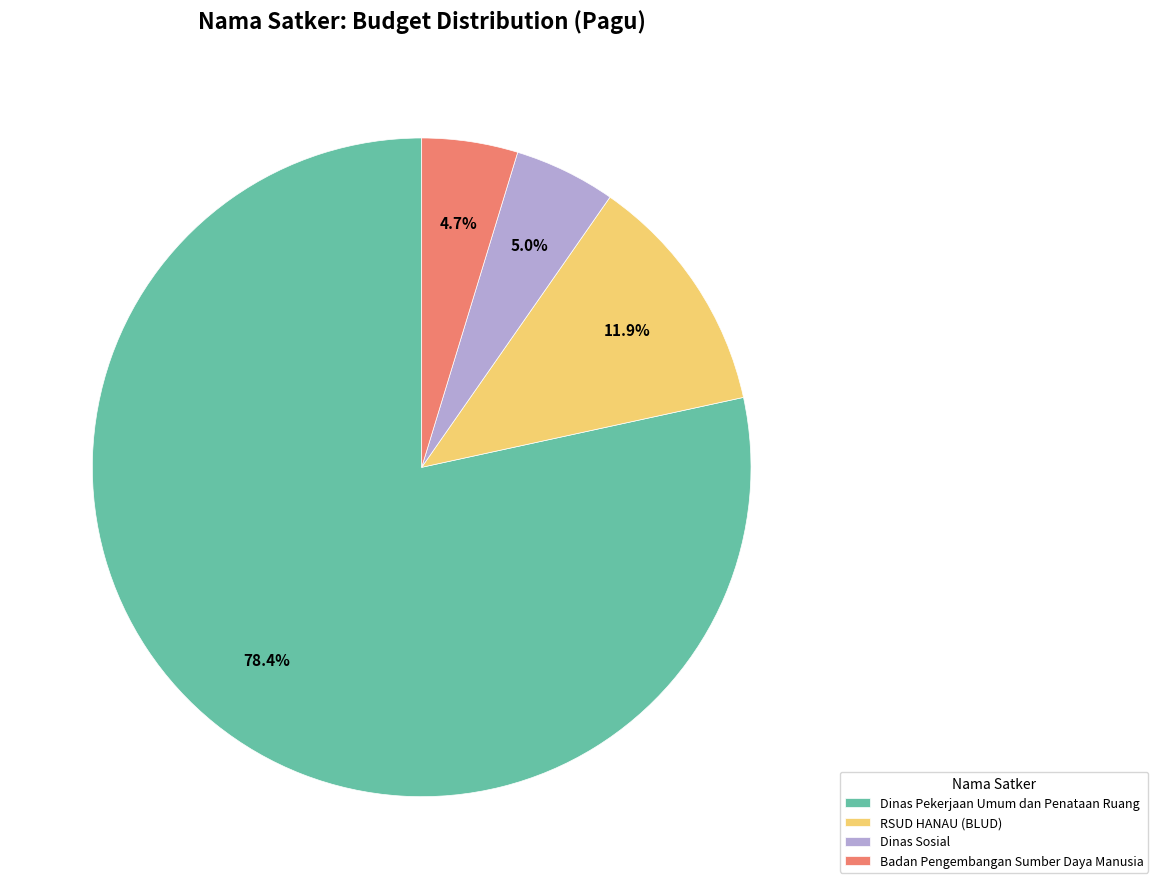

Which has a higher value, Dinas Pekerjaan Umum dan Penataan Ruang or RSUD HANAU (BLUD)?

Dinas Pekerjaan Umum dan Penataan Ruang